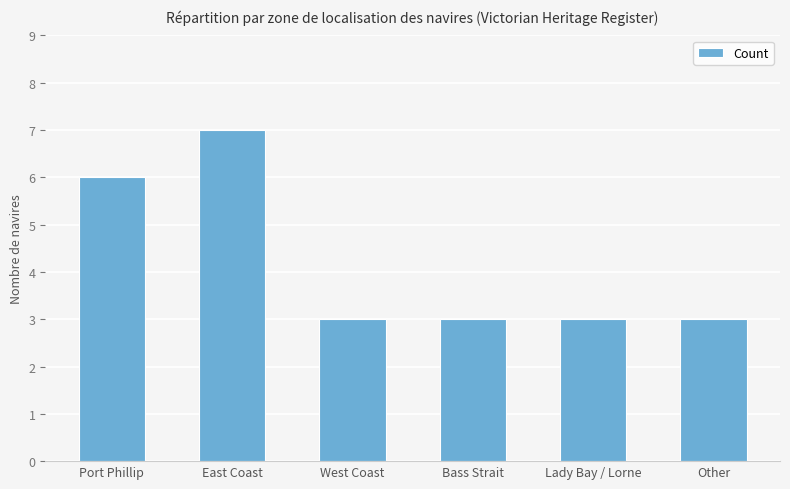

The value at Bass Strait is 5. True or false?

False